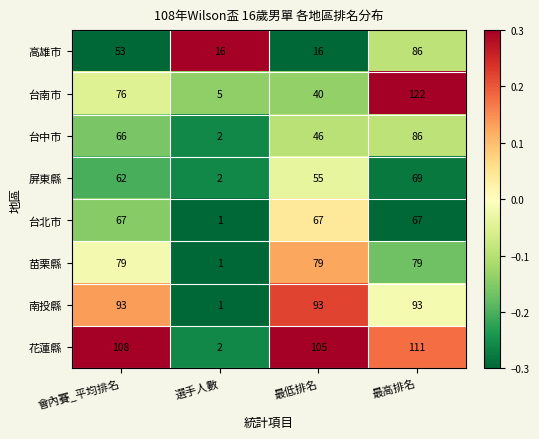

What is the sum of the 花蓮縣 values at 會內賽_平均排名 and 最高排名?

219